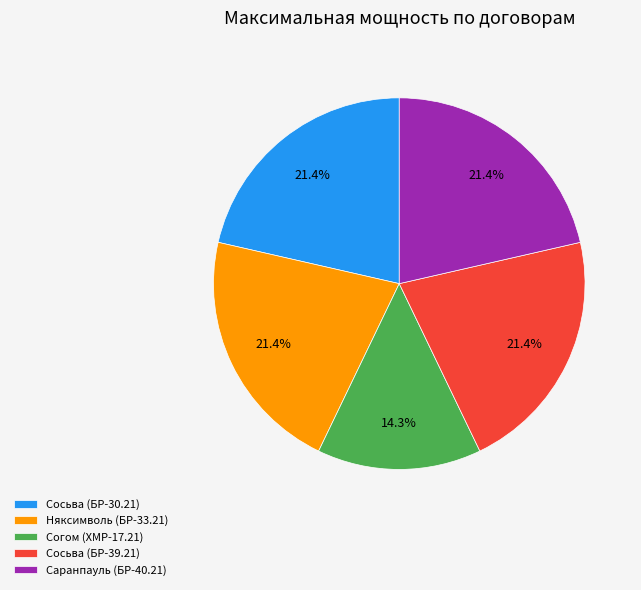

True or false: Сосьва (БР-39.21) accounts for 21% of the total.

True